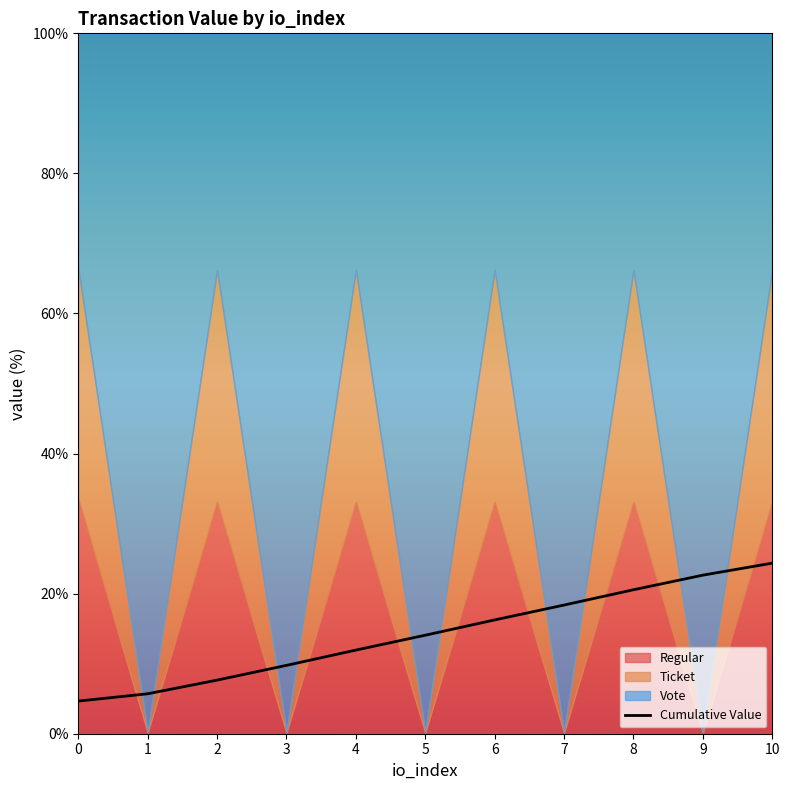

What is the value of the 10th point from the left?

22.6